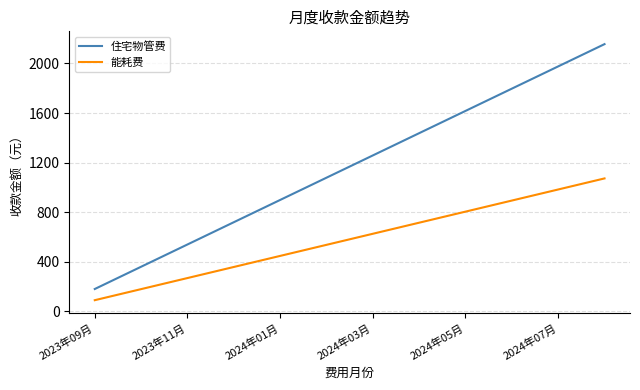

What is the difference between the maximum and minimum values in the 能耗费 series?

983.0